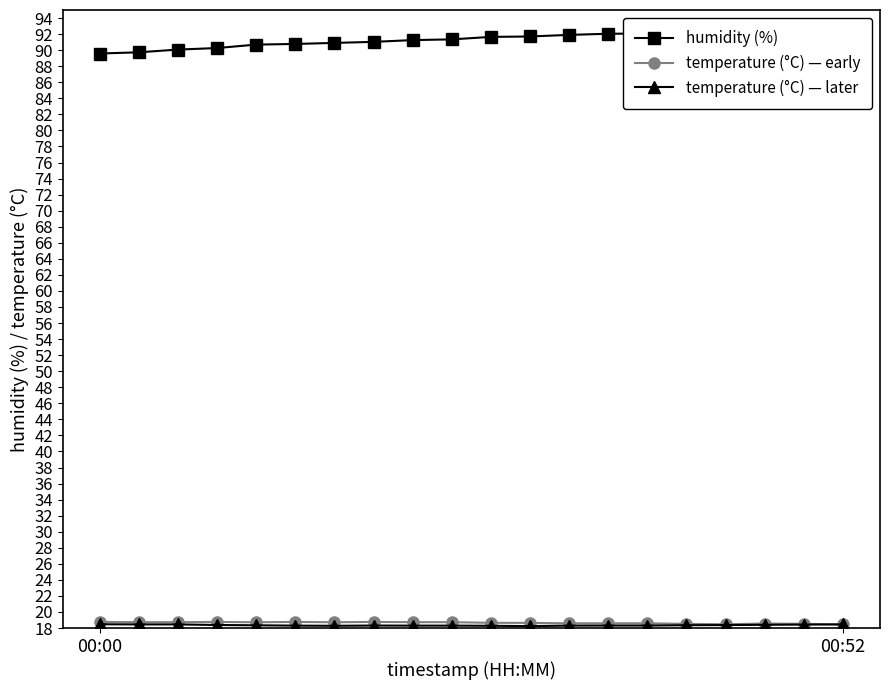

How many lines are shown in the chart?

3